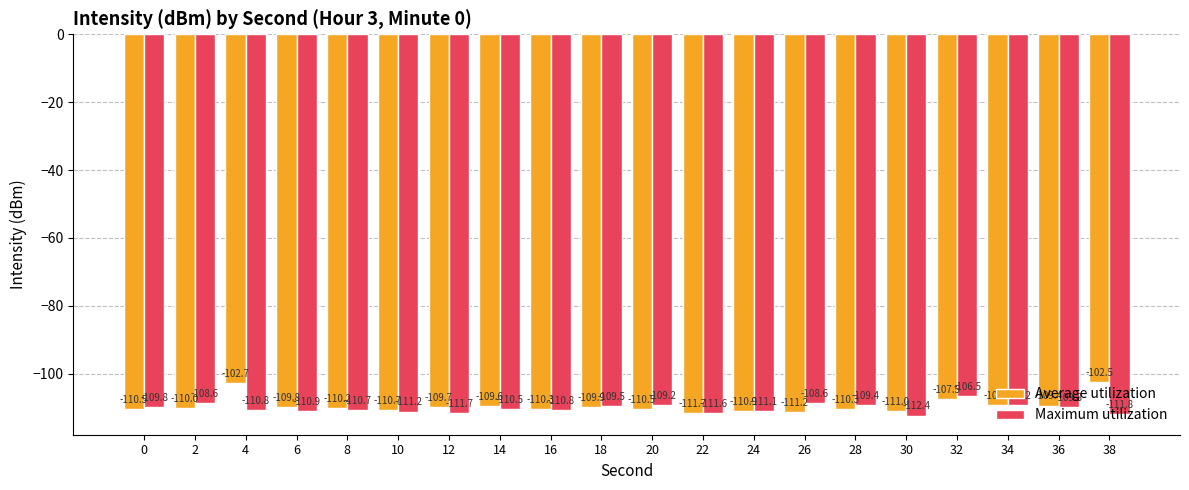

Rank the series by their average value, from lowest to highest.

Maximum utilization, Average utilization